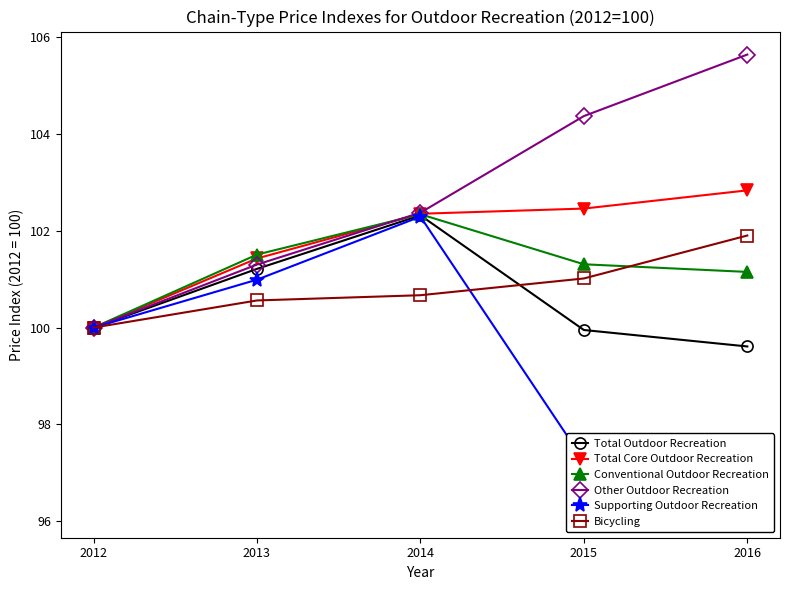

Where is the first local maximum for Conventional Outdoor Recreation?

2014